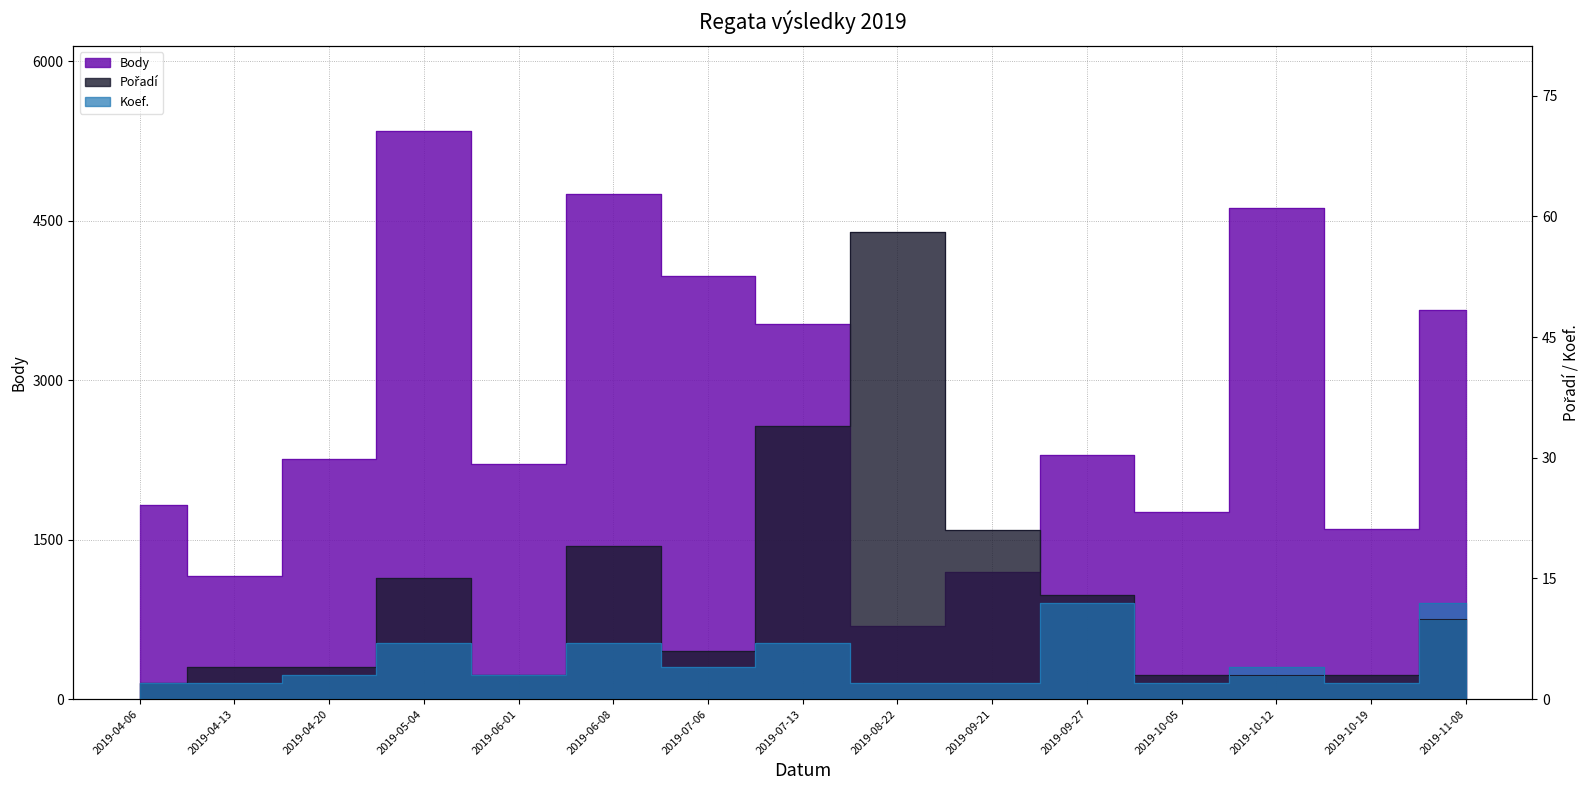

What is the smallest value displayed?

2